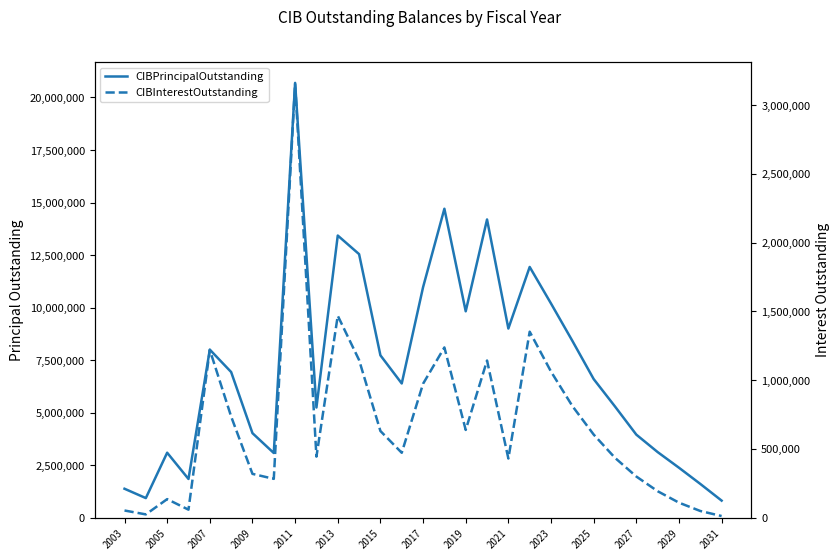

Does the chart have visible grid lines?

No